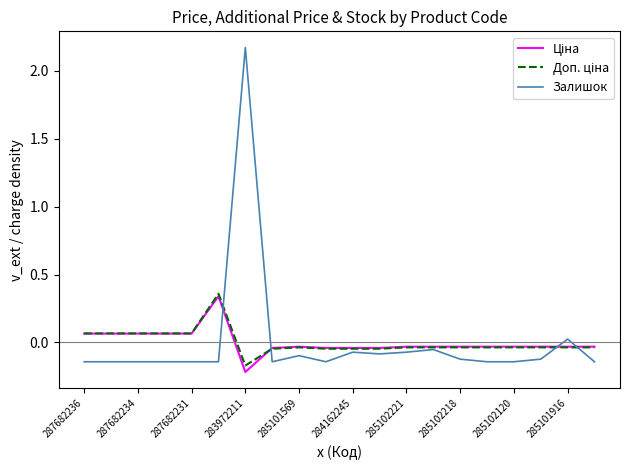

Which series has the largest range (max minus min)?

Залишок